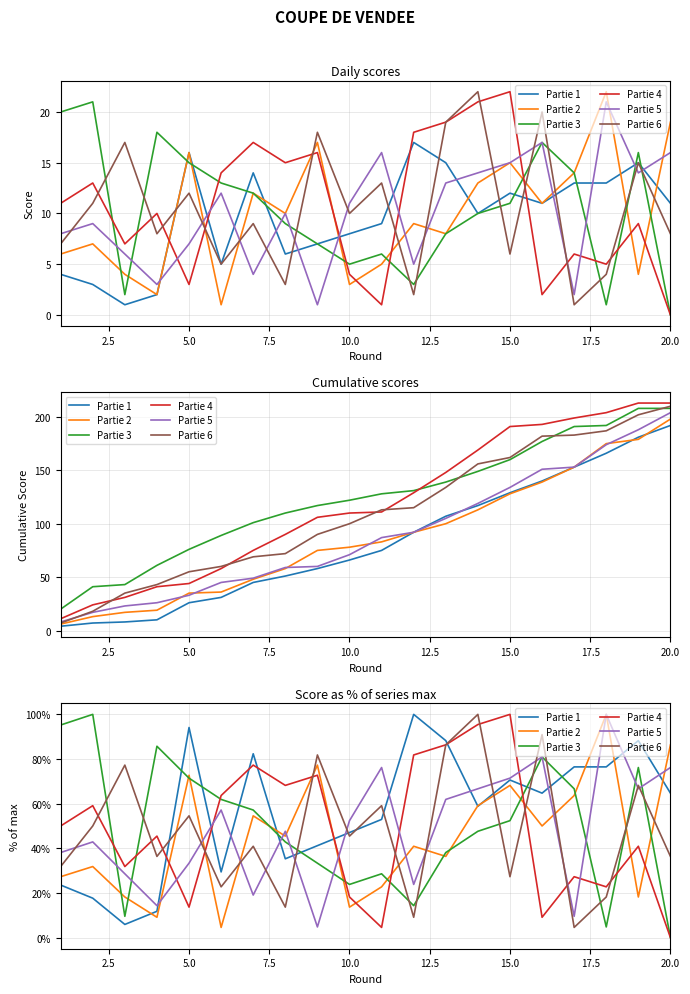

How many intersections are there between Partie 6 and Partie 1?

9